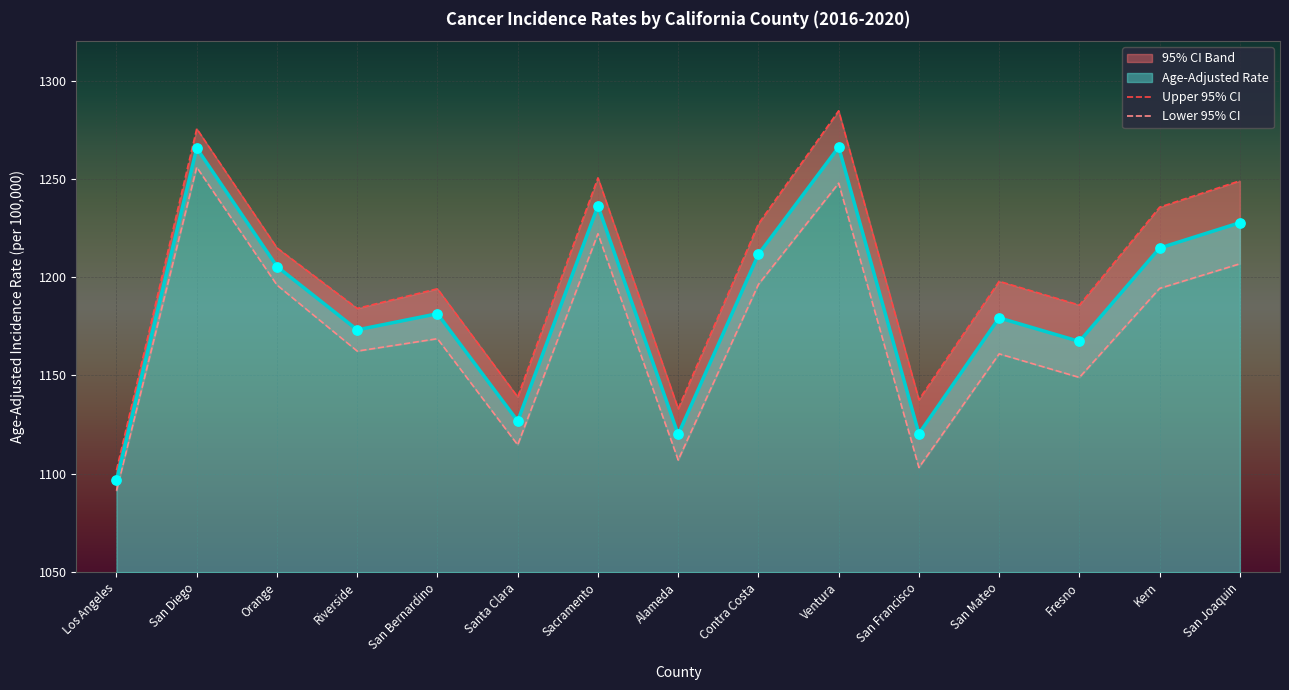

Which series contains the highest Y value?

Upper 95% CI